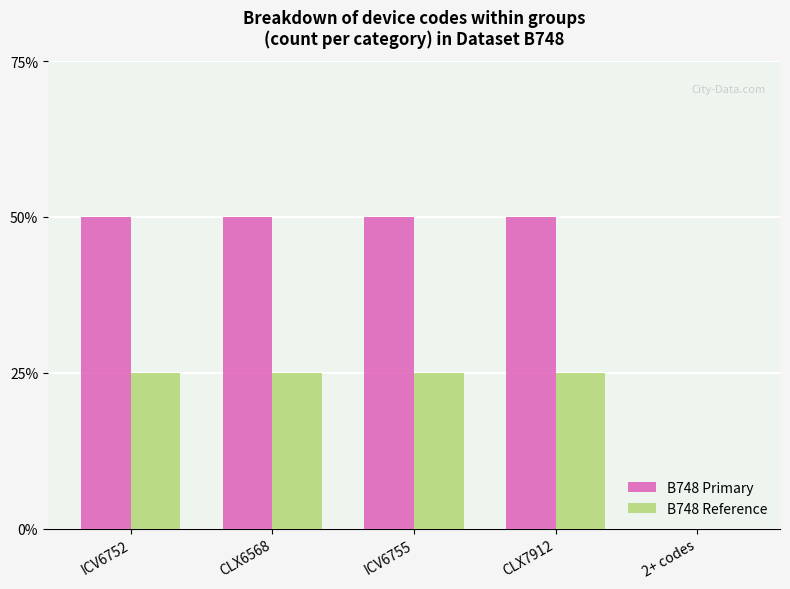

Does the chart contain stacked bars?

No